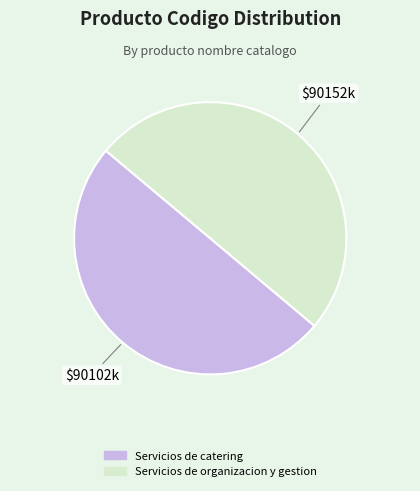

True or false: Servicios de organizacion y gestion accounts for 61% of the total.

False